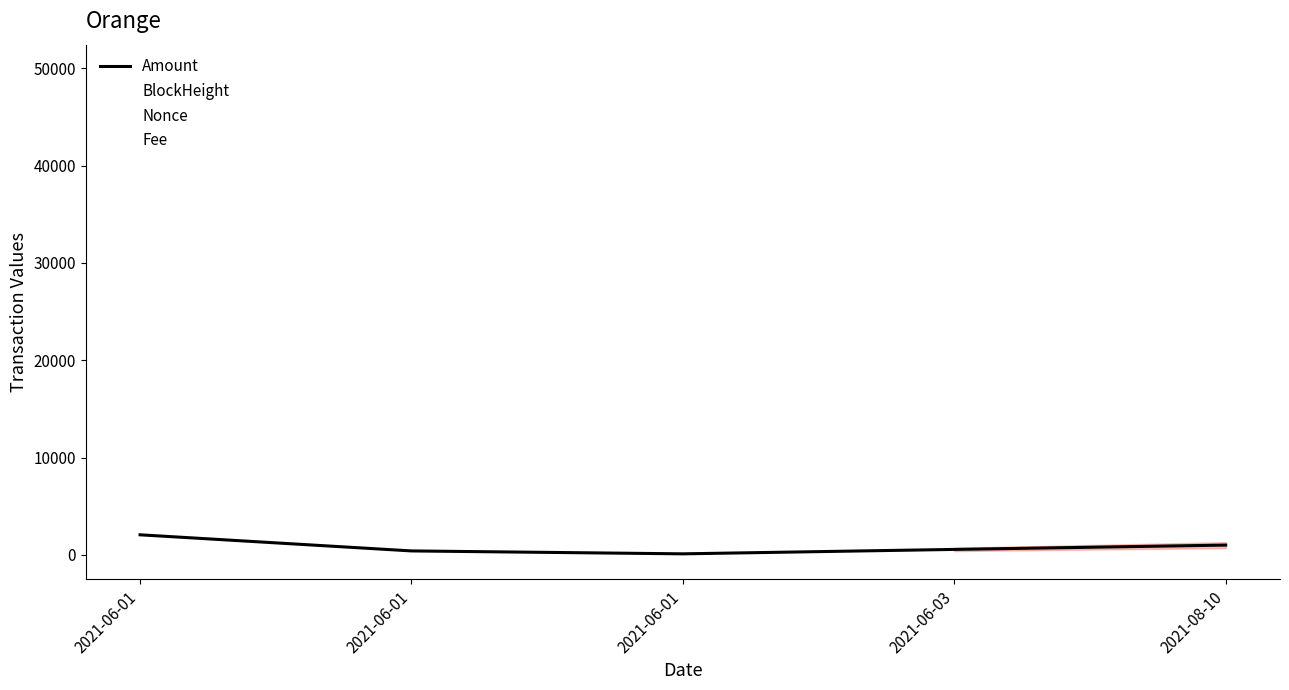

Which series has the largest total across all categories?

BlockHeight